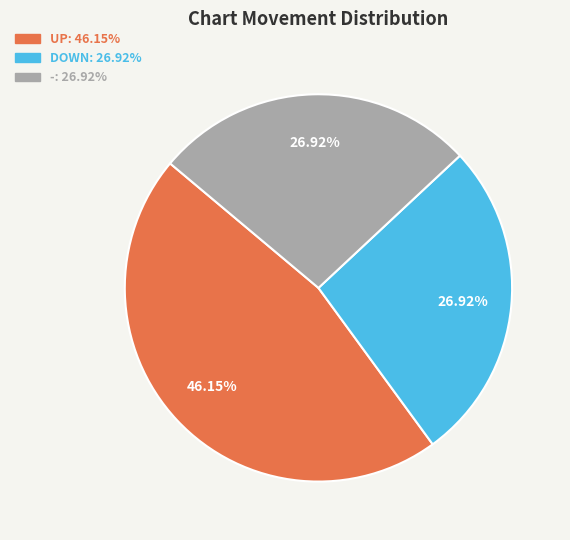

Which has a higher value, UP: 46.15% or -: 26.92%?

UP: 46.15%